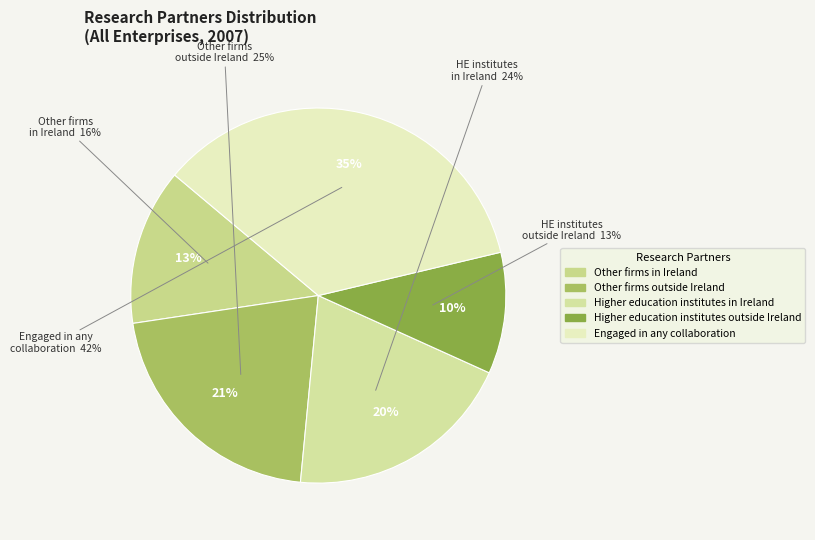

Between Other firms in Ireland and Engaged in any collaboration, which is larger?

Engaged in any collaboration